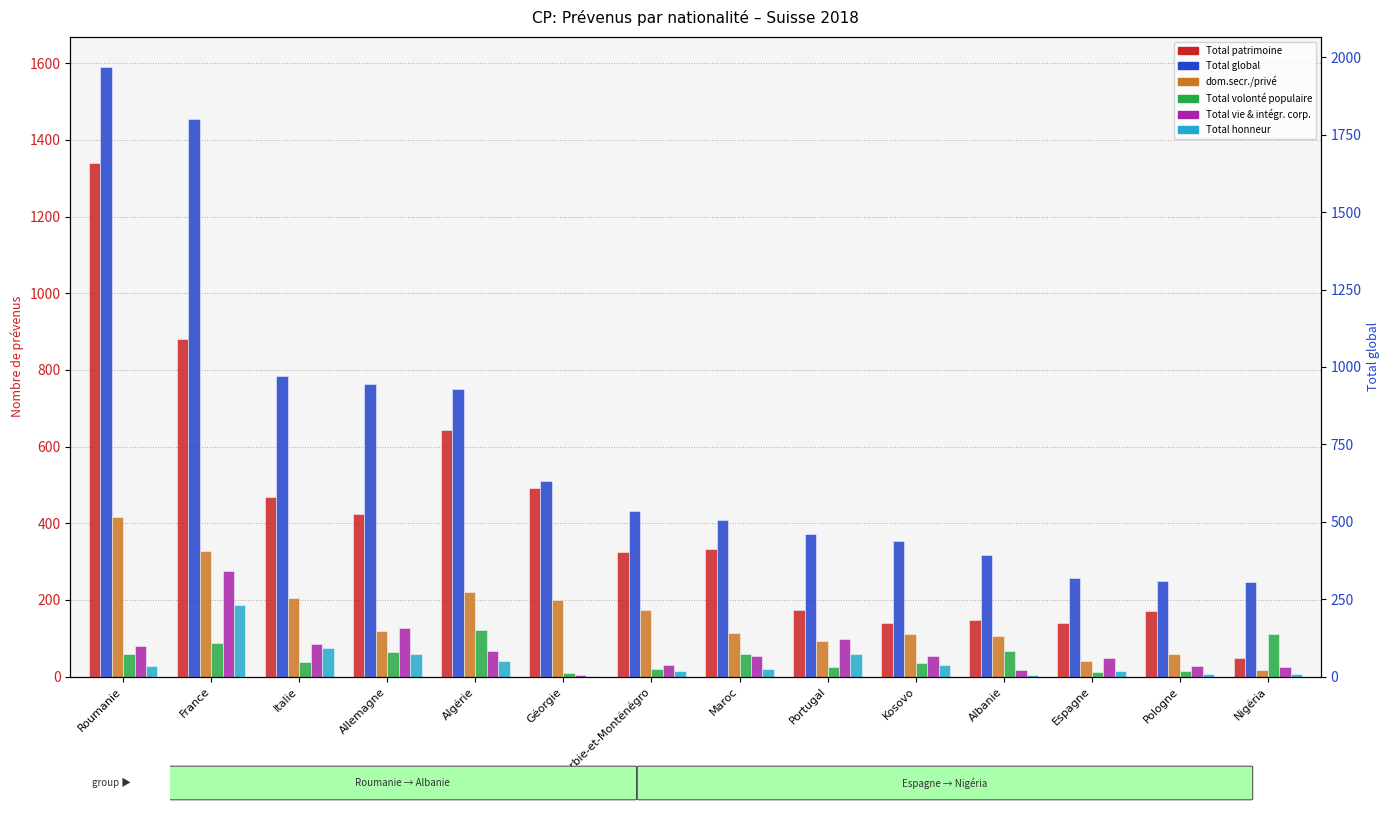

Which has a higher value, Serbie-et-Monténégro or Pologne?

Serbie-et-Monténégro